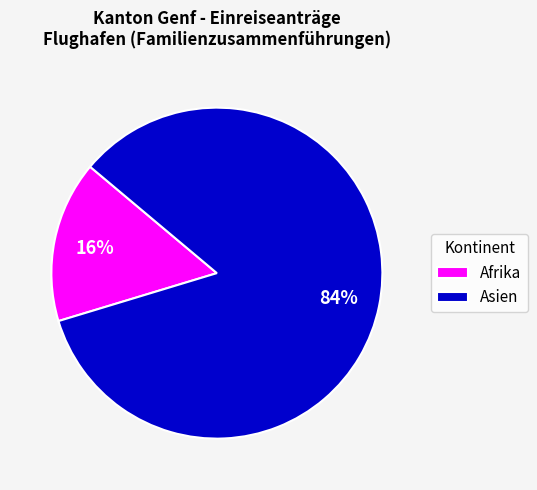

Which has a higher value, Afrika or Asien?

Asien